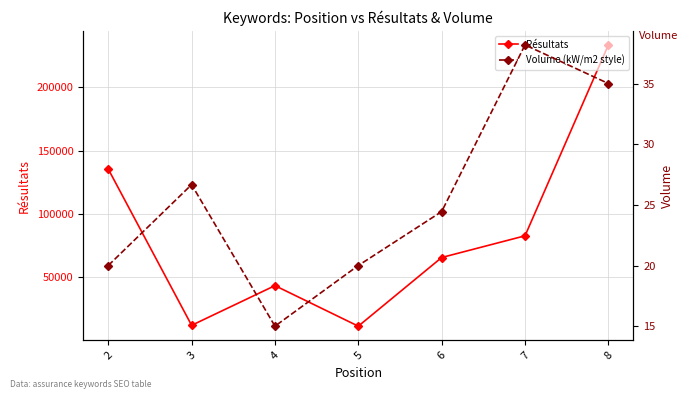

True or false: Volume (kW/m2 style) and Résultats intersect in this chart.

False